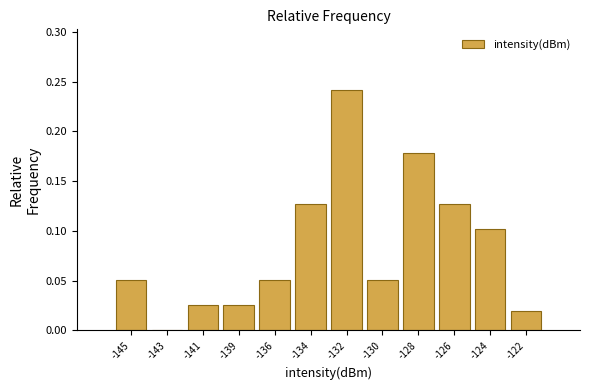

What is the sum of all values?

1.0